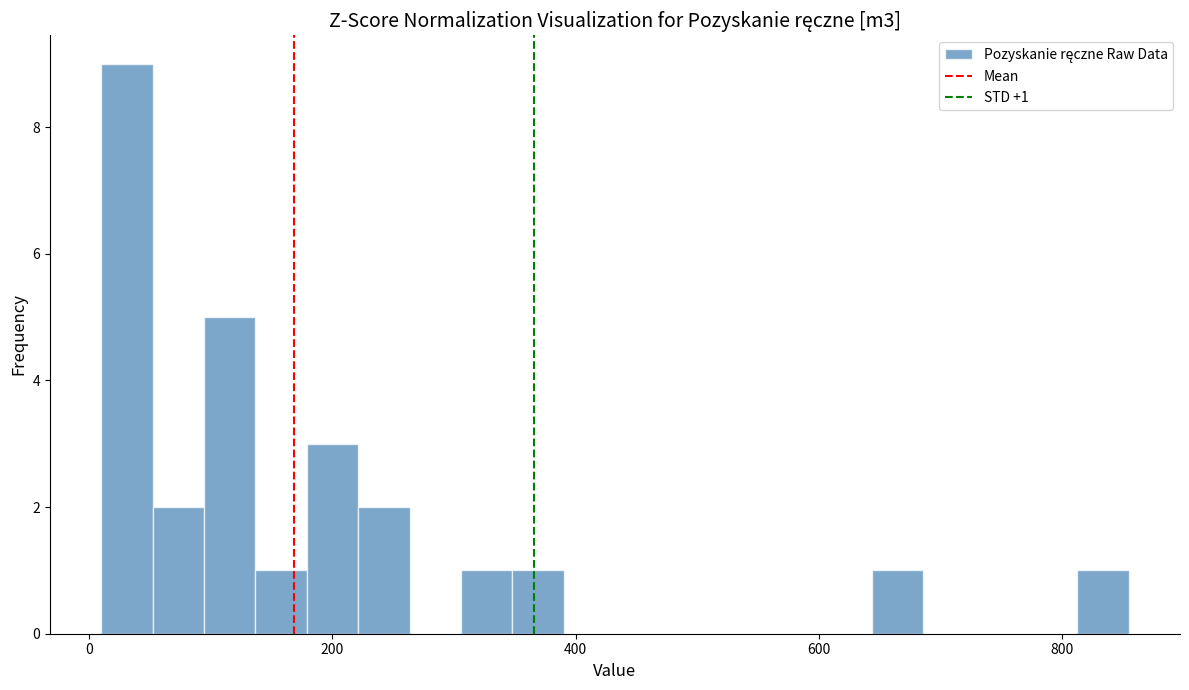

Around what value on the x-axis is the tallest bar? Give the approximate position of its centre, as read against the axis.

40